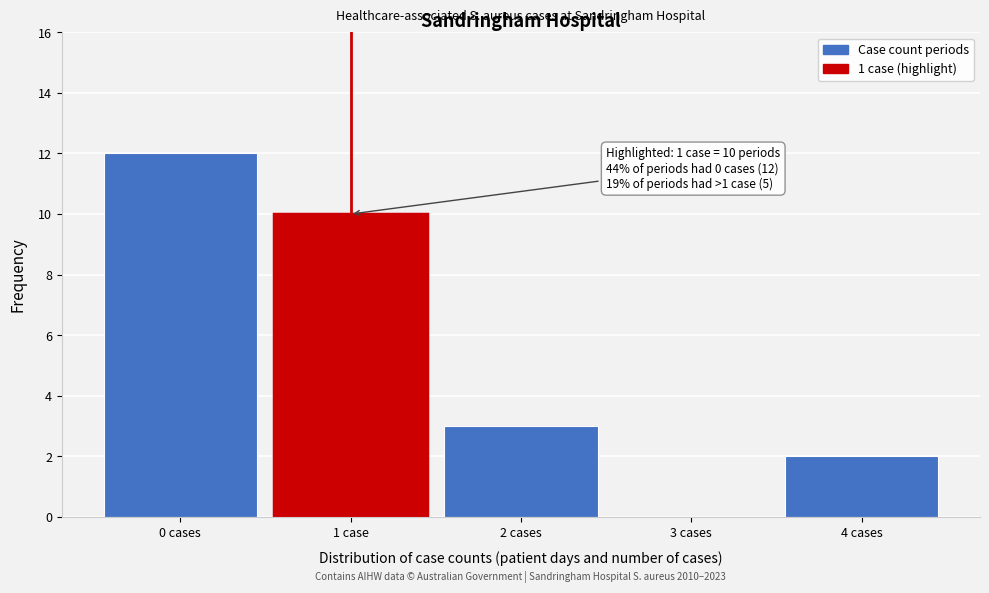

Reading right to left, list all the values displayed in this chart.

4 cases=2	3 cases=0	2 cases=3	1 case=10	0 cases=12